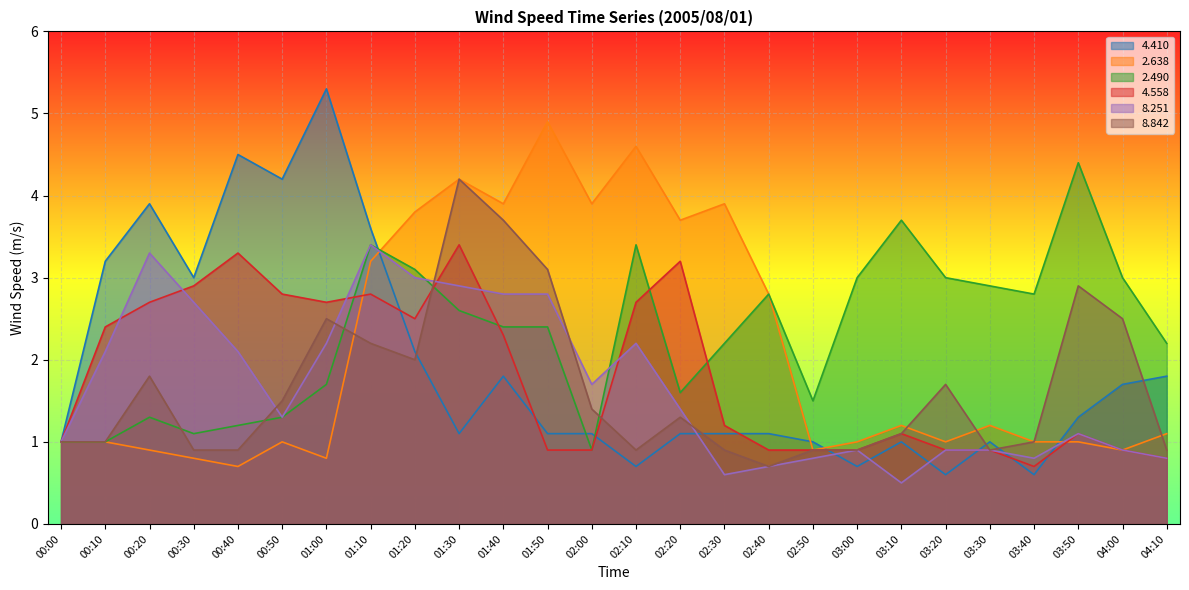

What is the difference between the maximum and minimum values in the   2.490 series?

3.5